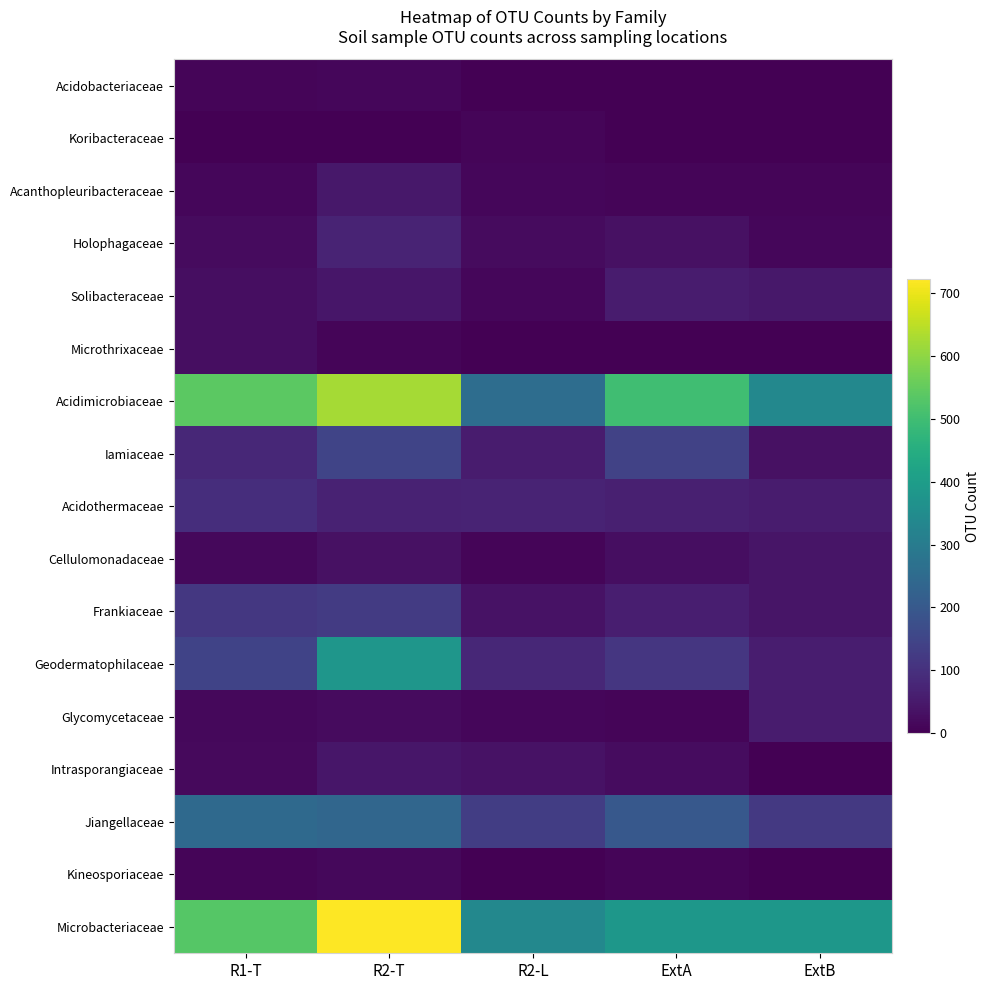

Which series has the widest spread of values?

Microbacteriaceae